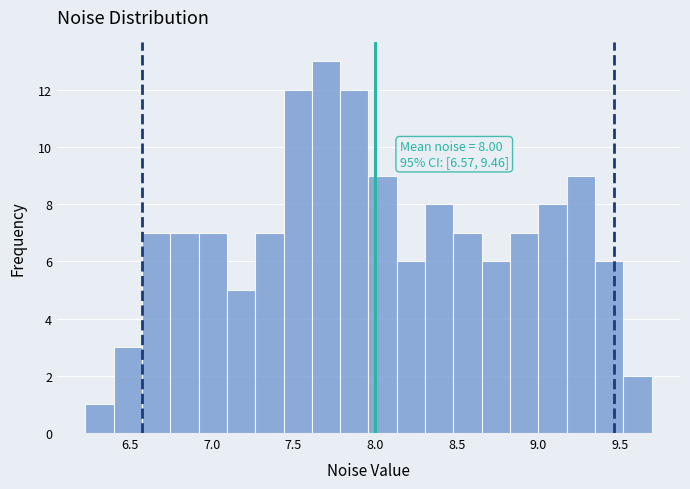

Read against the x-axis, roughly where is the centre of the tallest bar?

7.70